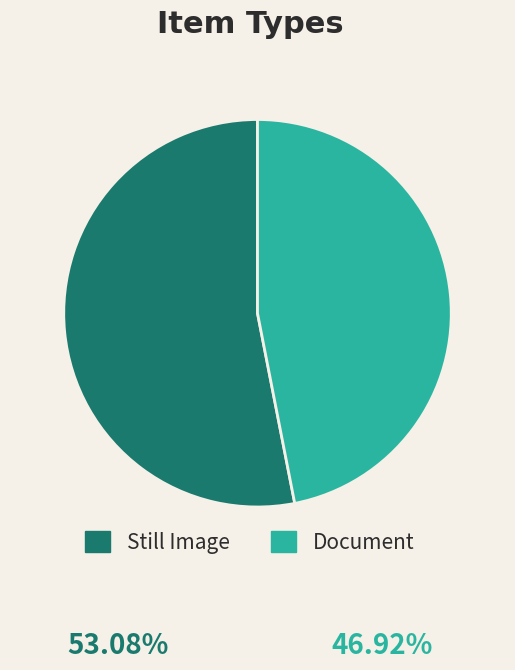

Rank the categories by value from lowest to highest.

Document, Still Image